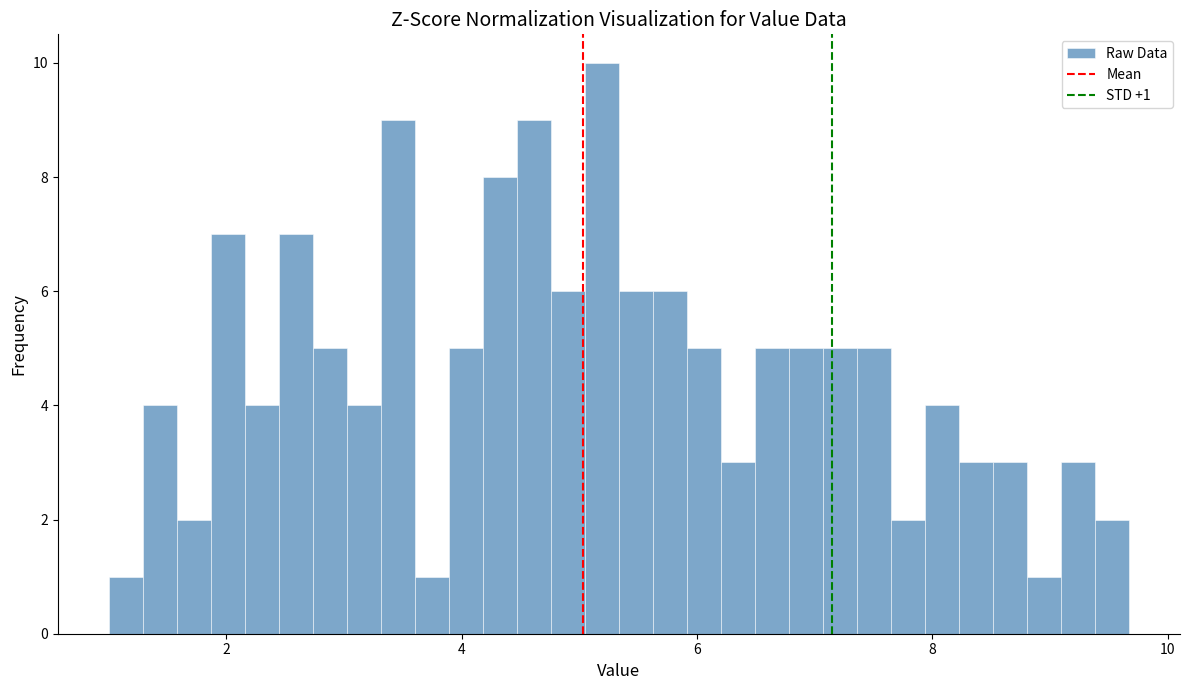

Read against the x-axis, roughly where is the centre of the tallest bar?

5.2